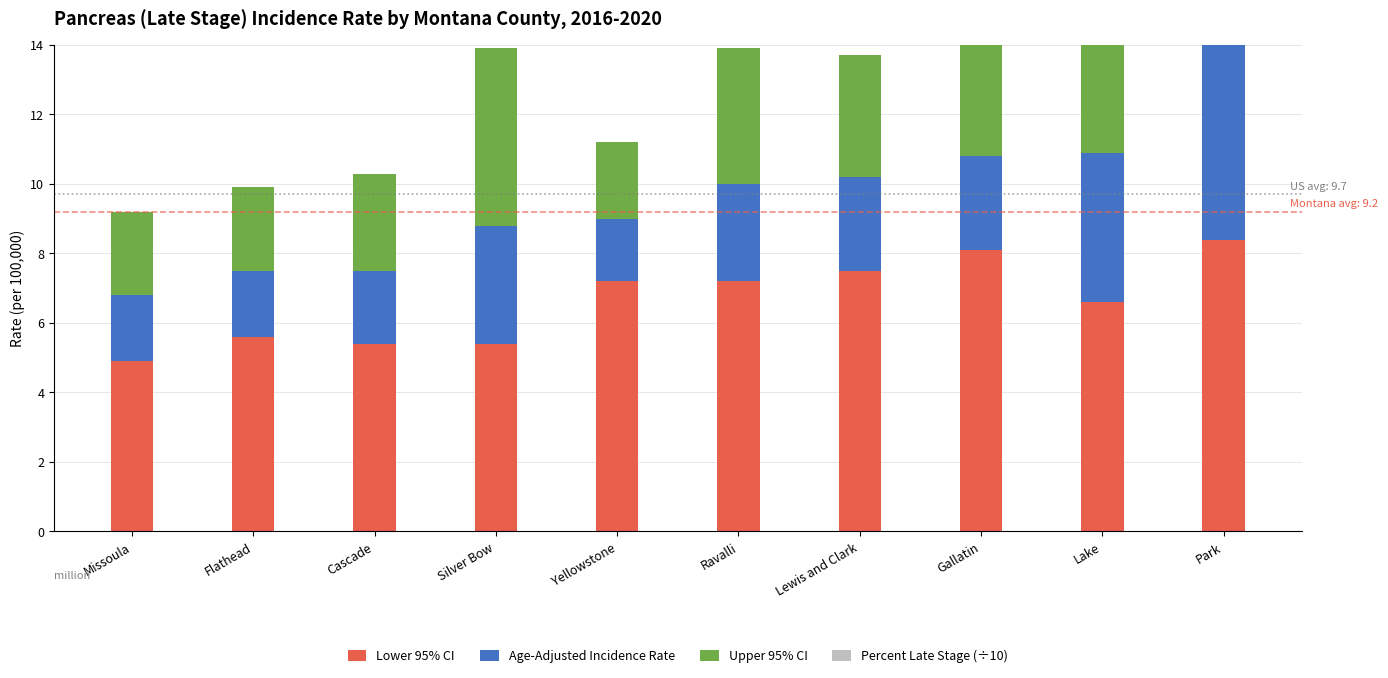

What is the maximum value for Lower 95% CI?

8.4